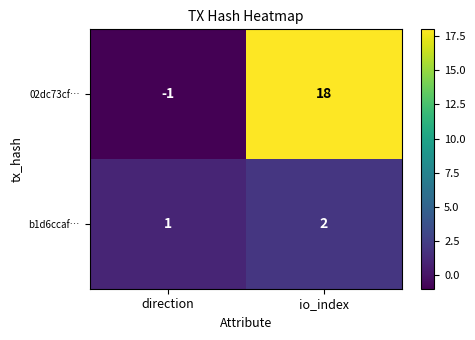

Count the number of categories in the chart.

2